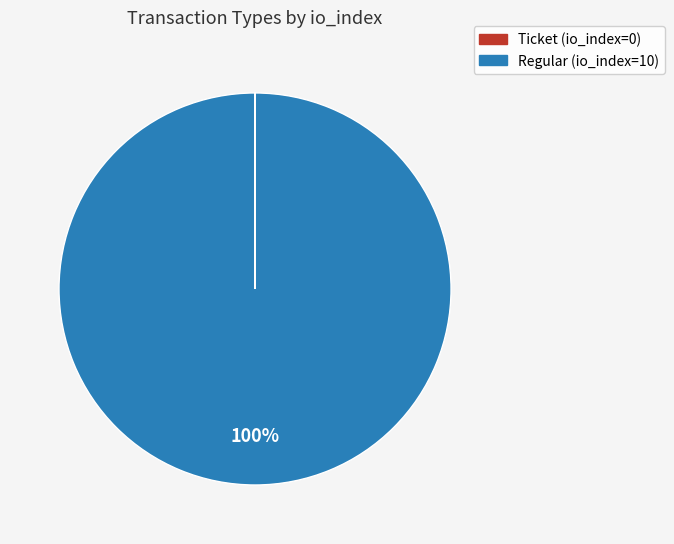

Is it true that Regular is 100% of the pie?

True